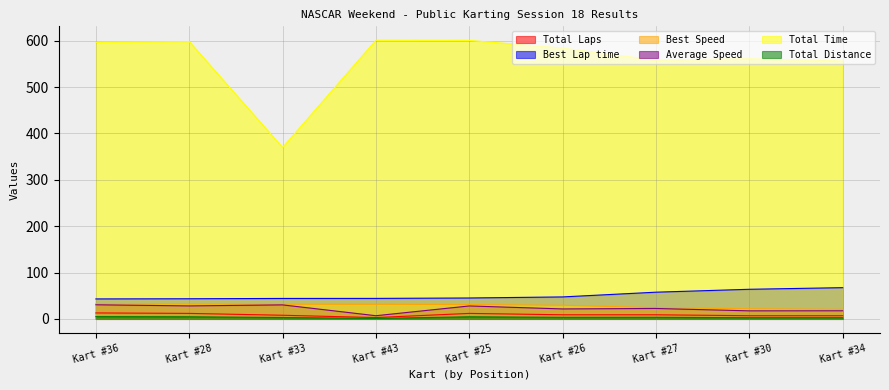

What is the spread (max minus min) of values at Kart #33?

366.7